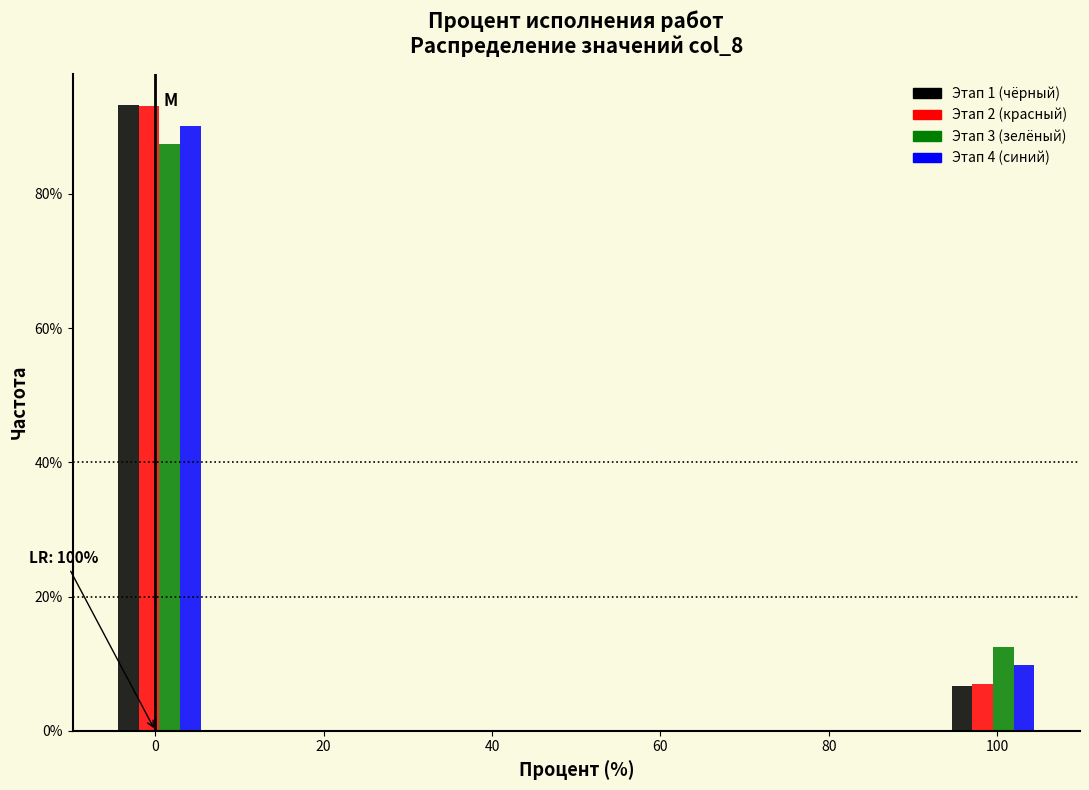

In the Этап 4 (синий) series, which range on the x-axis has the tallest bar?

-5 to 6